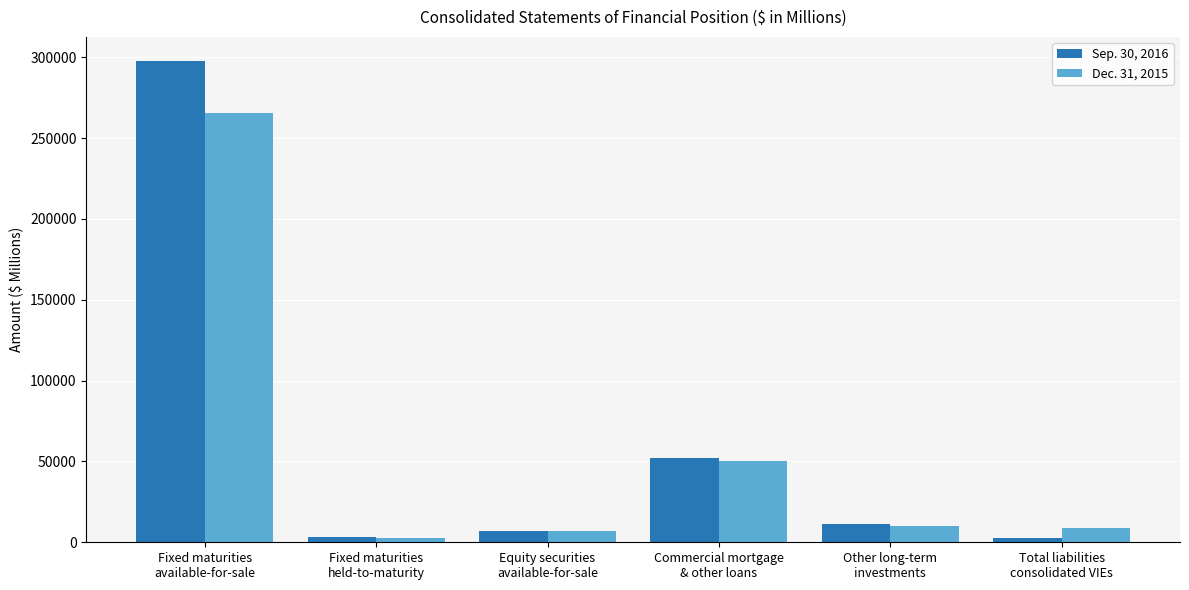

How many bars are there in each group?

2